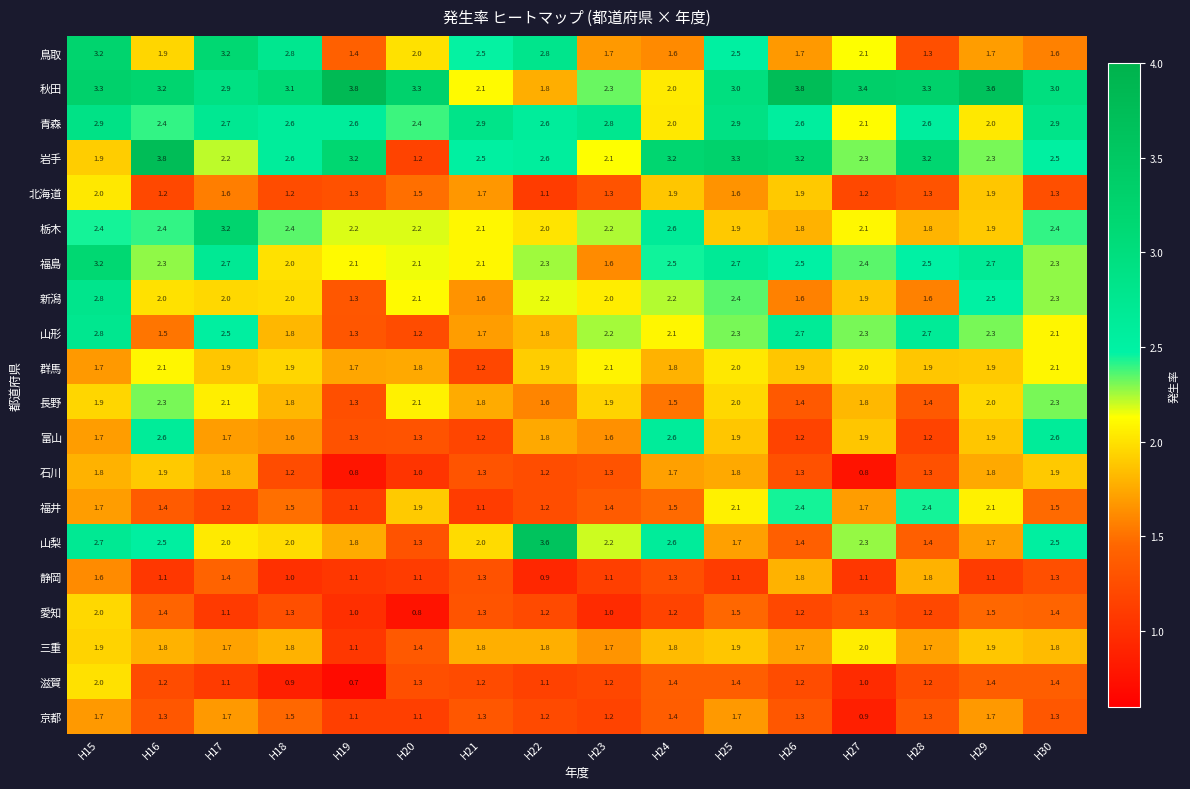

Between H16 and H27, which series saw the biggest shift?

岩手